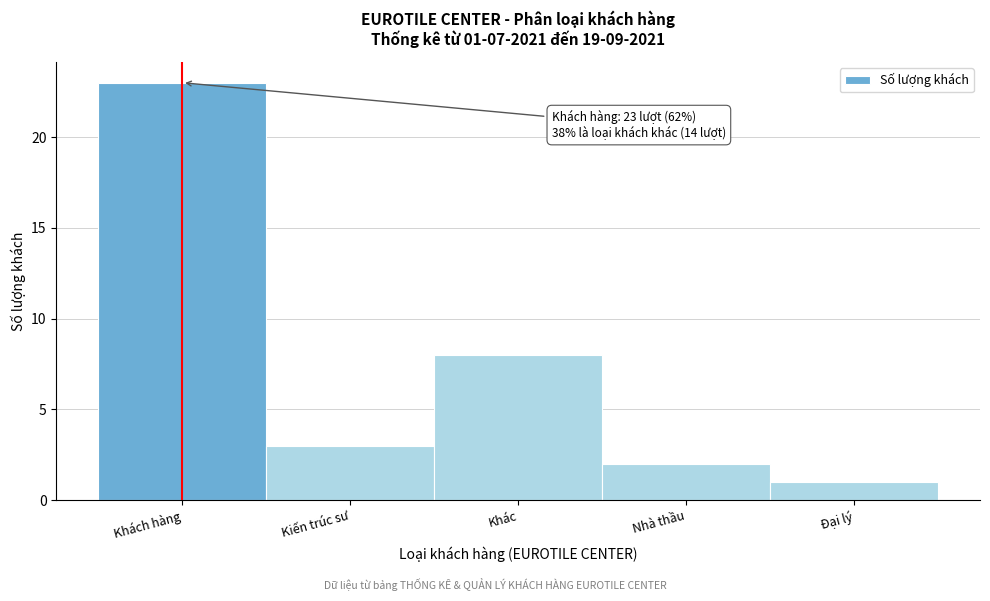

Reading right to left, transcribe all the data shown in this chart.

1	2	8	3	23